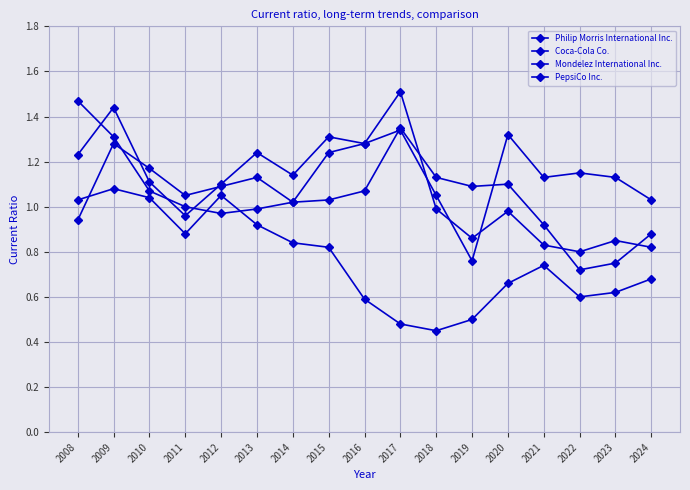

What is the minimum value for Philip Morris International Inc.?

0.7